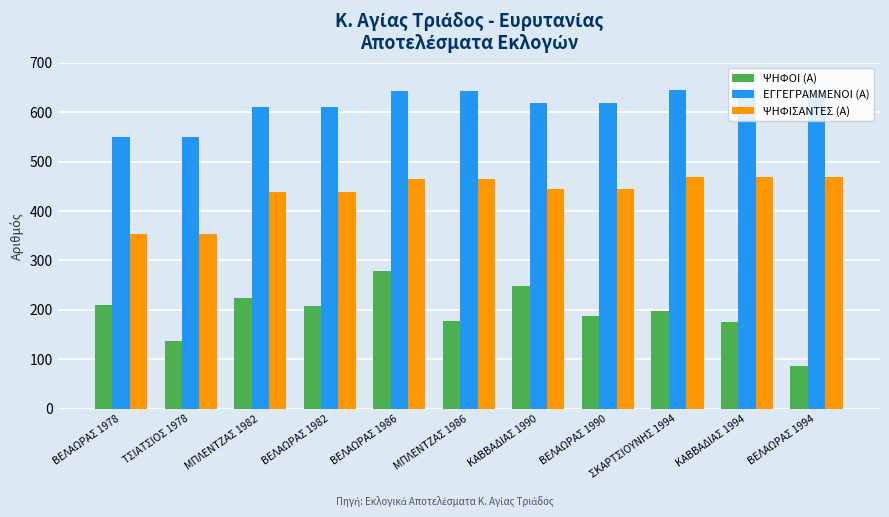

List the series in order of their peak value, highest first.

ΕΓΓΕΓΡΑΜΜΕΝΟΙ (Α), ΨΗΦΙΣΑΝΤΕΣ (Α), ΨΗΦΟΙ (Α)